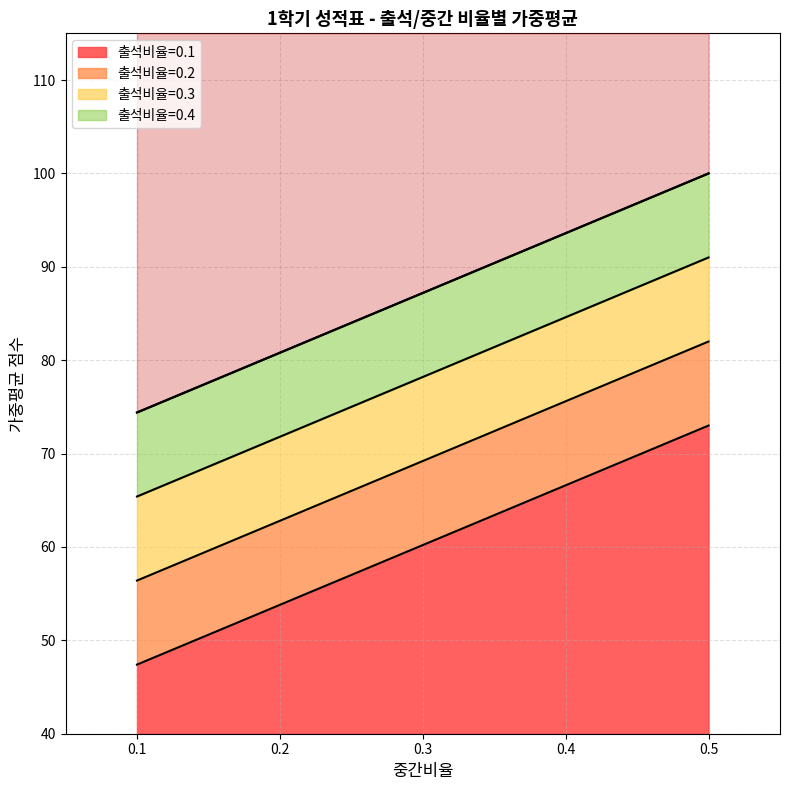

The 출석비율=0.1 series shows 53.8 at 0.2. True or false?

True